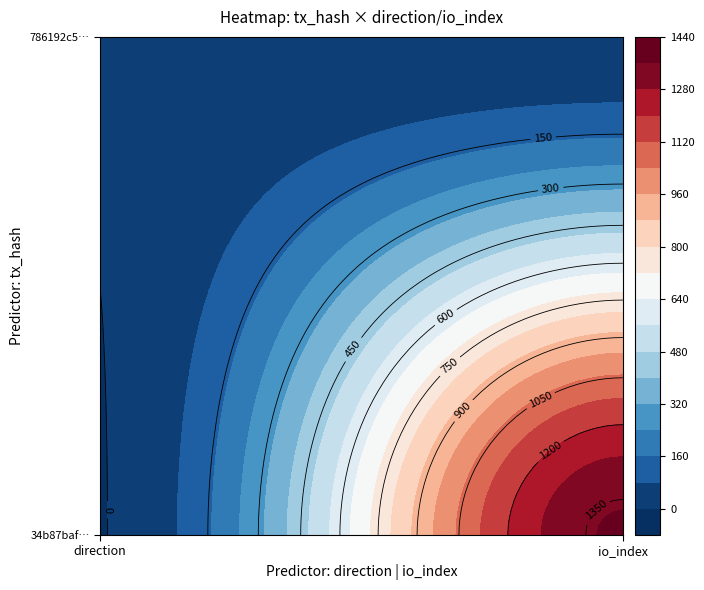

List the labels in order of 786192c526de8f393555216156ab0a485230dbf value, smallest first.

0, 1